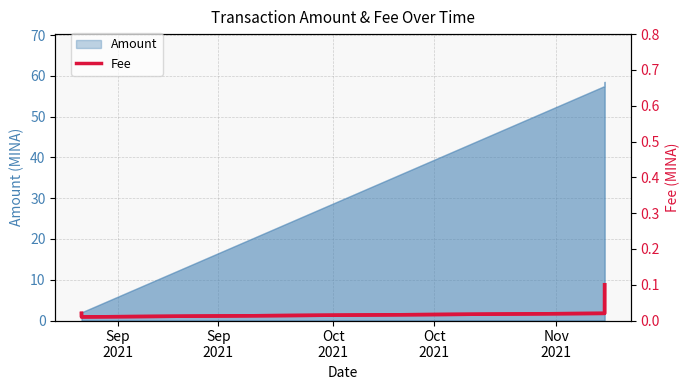

Count the number of categories in the chart.

4